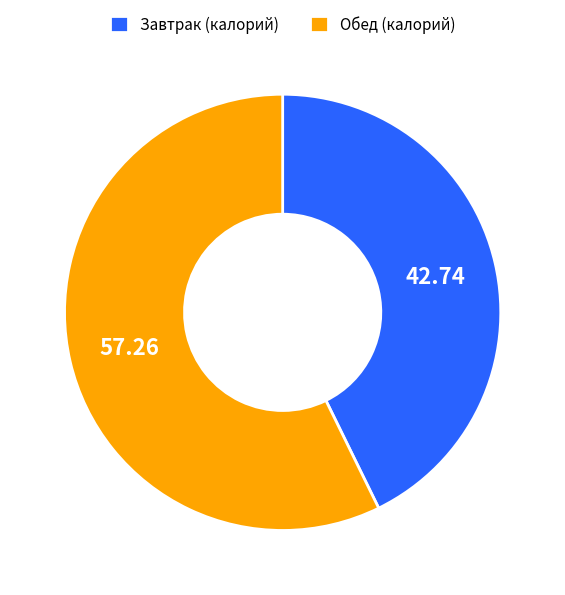

Which category has the smallest portion of the pie?

Завтрак (калорий)